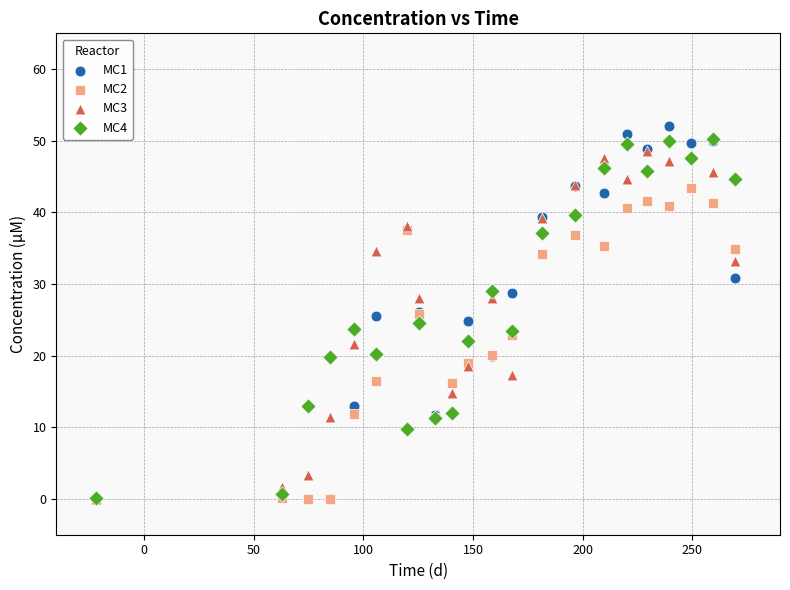

What are all the series names shown in the legend?

MC1, MC2, MC3, MC4